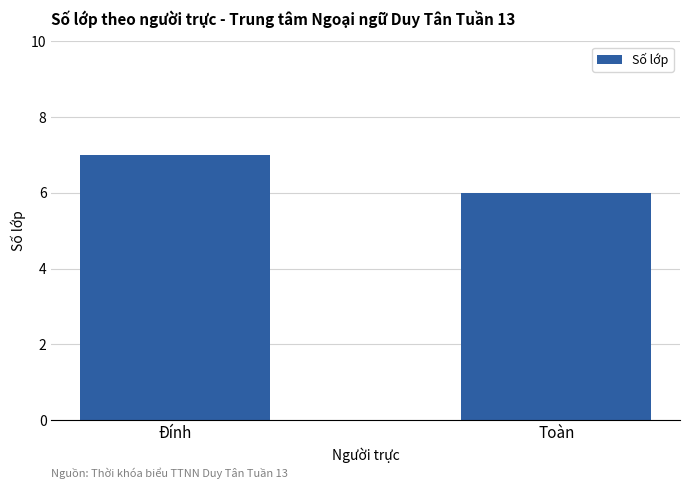

What is the change in value from Đính to Toàn?

-1